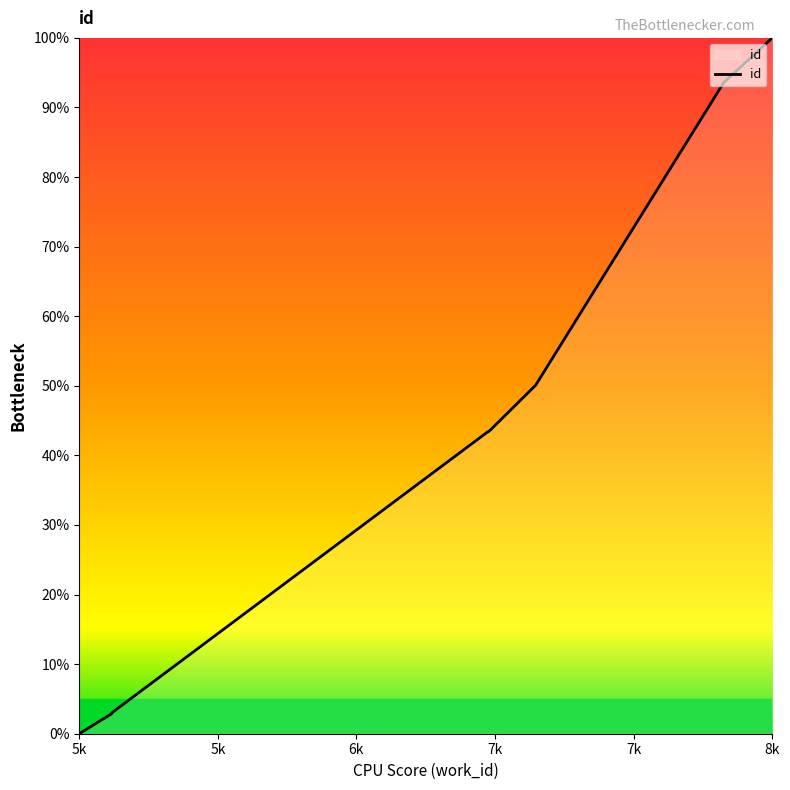

Which label corresponds to the smallest value in the chart?

5k